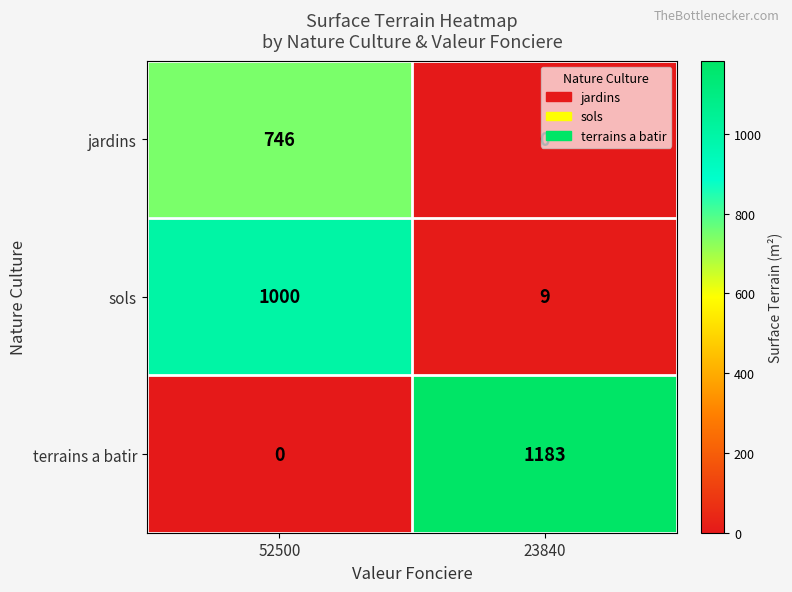

Rank the categories by terrains a batir value from lowest to highest.

52500, 23840